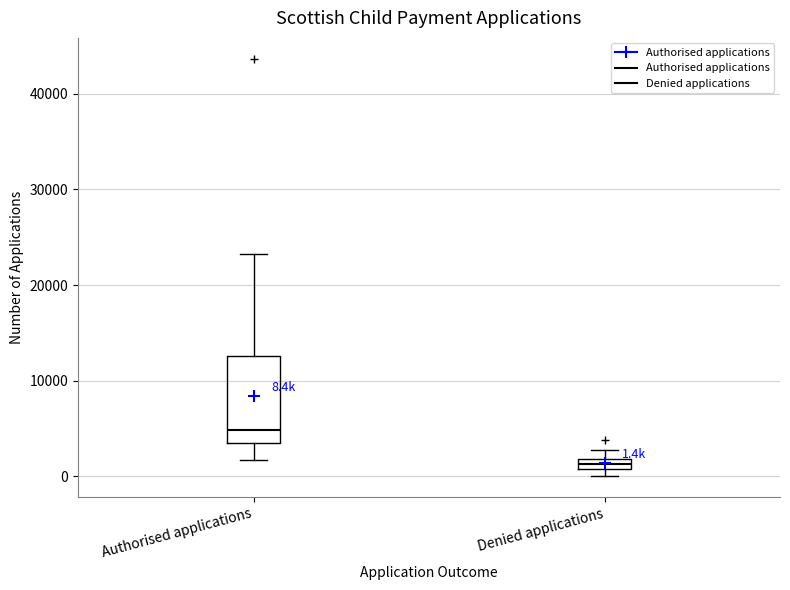

Which box has the highest median line?

Authorised applications